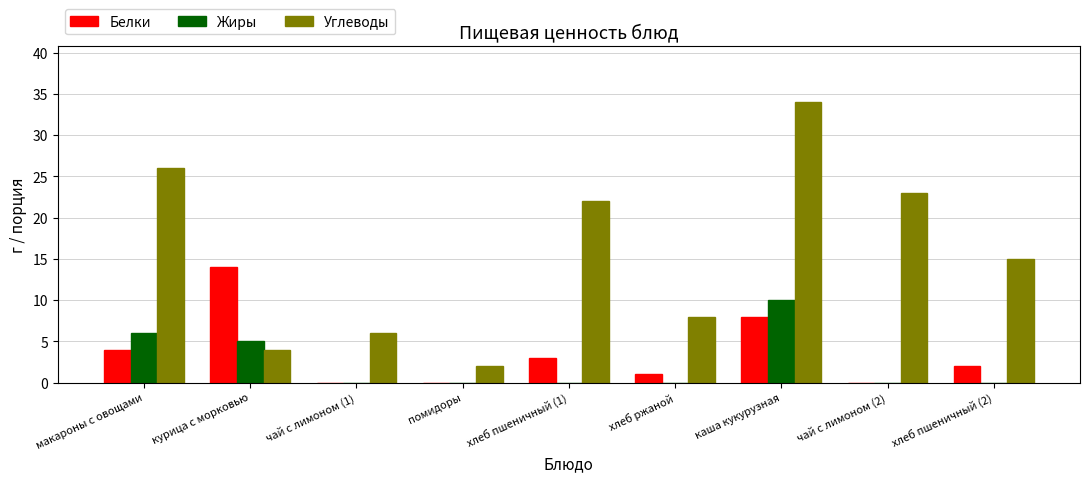

Count the number of data series in this chart.

3